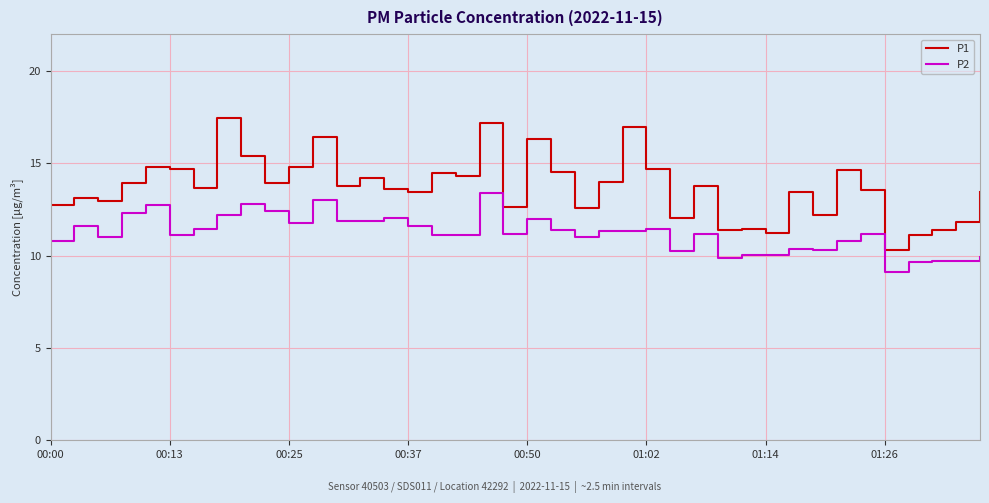

What is the minimum value shown in the chart?

9.1